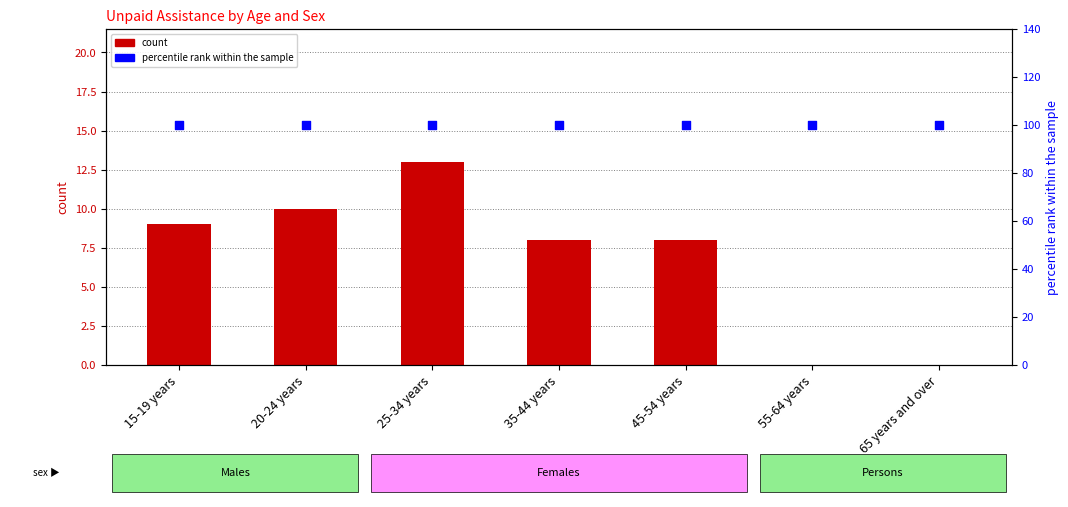

Which series contains the lowest Y value?

count